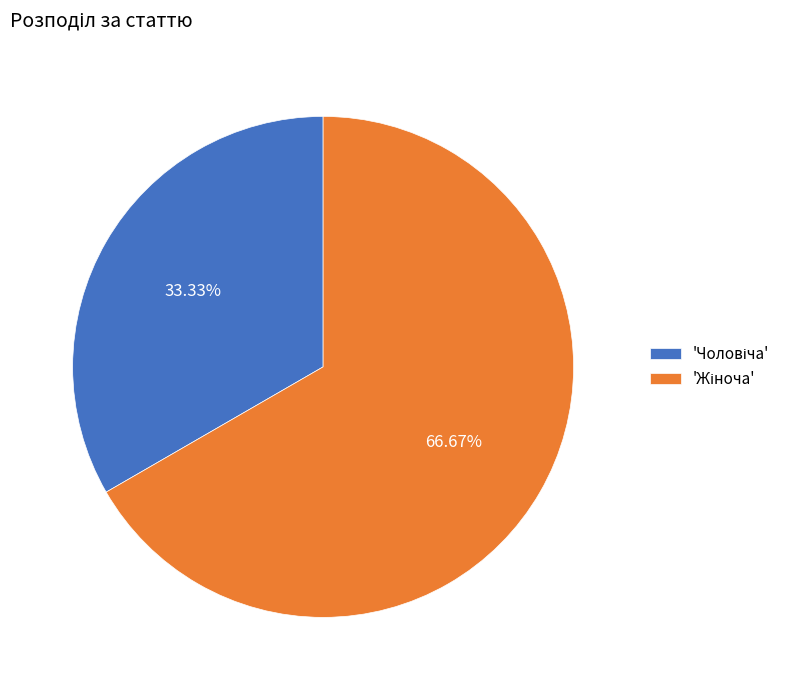

Does any single category account for the majority?

Yes